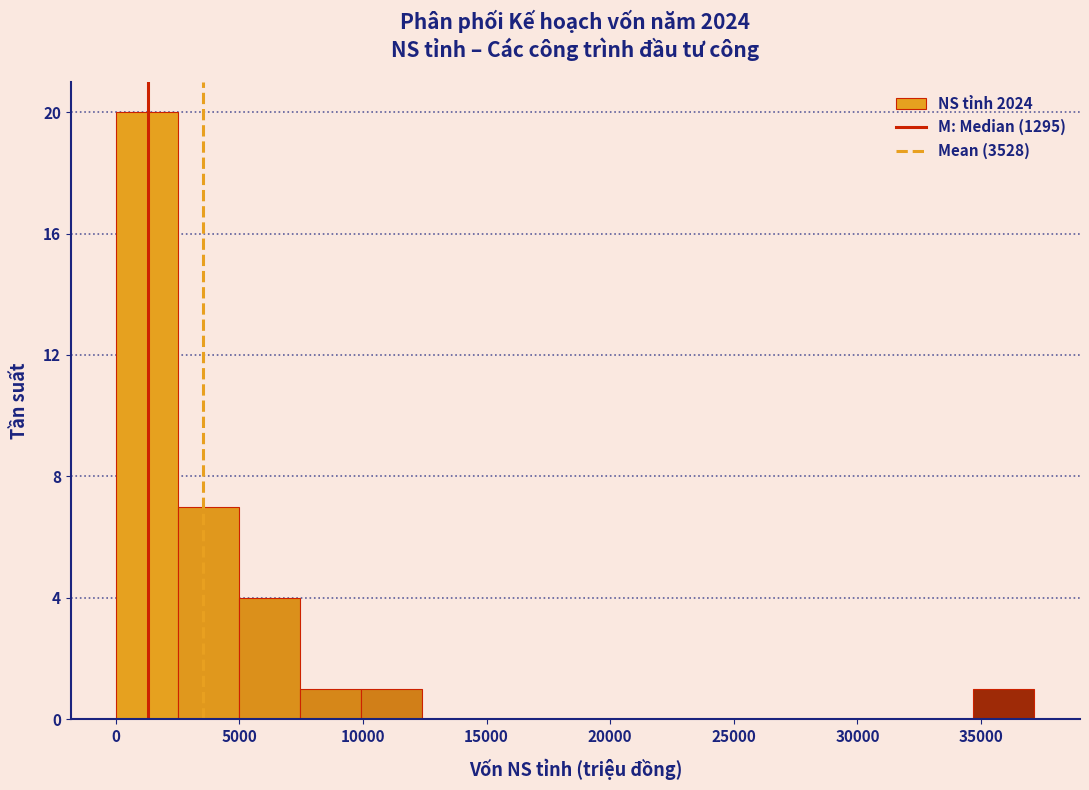

Reading left to right, transcribe this chart: for each bar, give the range it covers on the x-axis and its height. Neither the bar edges nor the heights are printed on the chart, so give them approximately, as read against the axes.

0 to 2500: 20
2500 to 5000: 7
5000 to 7500: 4
7500 to 10000: 1
10000 to 12500: 1
12500 to 15000: 0
15000 to 17500: 0
17500 to 20000: 0
20000 to 22500: 0
22500 to 25000: 0
25000 to 27000: 0
27000 to 29500: 0
29500 to 32000: 0
32000 to 34500: 0
34500 to 37000: 1